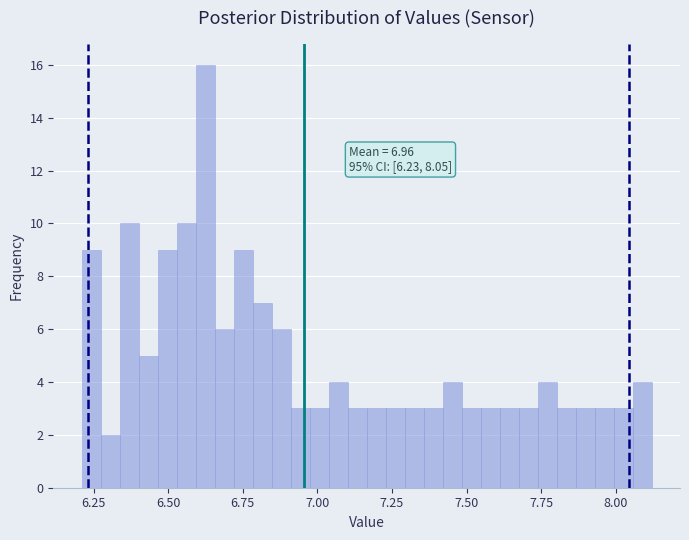

Around what value on the x-axis is the tallest bar? Give the approximate position of its centre, as read against the axis.

6.60